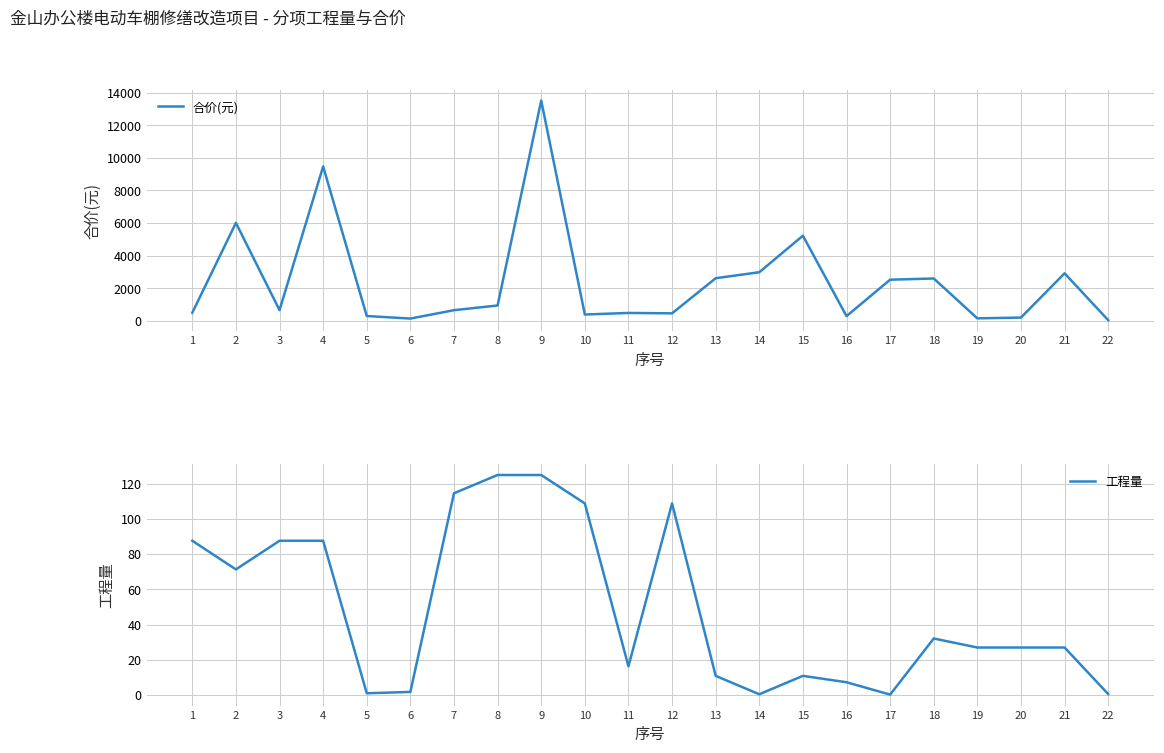

Reading right to left, what are all the values shown in this chart?

合价(元): 43.7	2918.0	203.8	154.5	2601.2	2526.2	292.9	5224.9	2985.3	2616.3	463.3	486.8	390.4	13515.4	944.1	656.2	142.0	298.6	9475.4	661.9	6012.7	501.7
工程量: 0.5	27.0	27.0	27.0	32.1	0.2	7.2	10.9	0.4	10.9	108.8	16.3	108.8	124.9	124.9	114.5	1.8	1.0	87.6	87.6	71.3	87.6